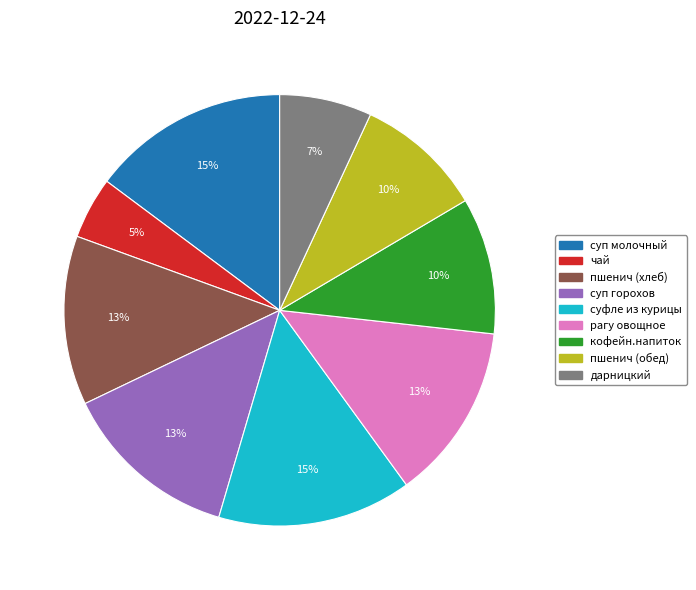

True or false: рагу овощное accounts for 13% of the total.

True